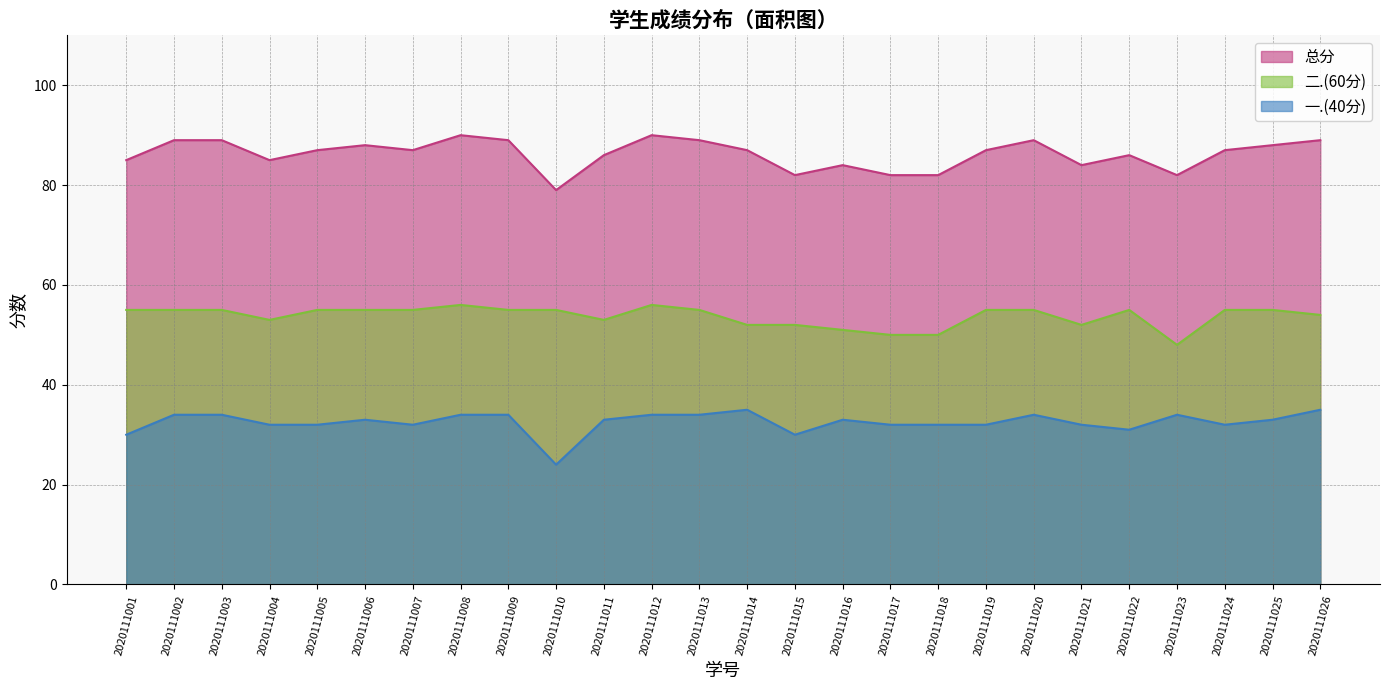

At which label does 二.(60分) first exceed 55?

2020111008